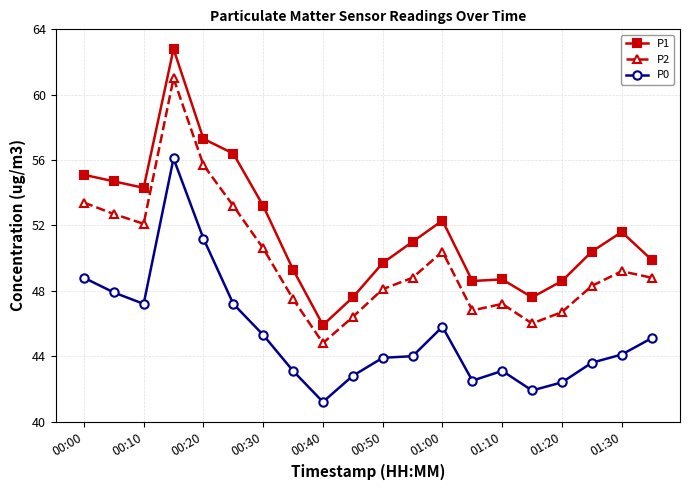

True or false: P1 and P2 cross at least once.

False